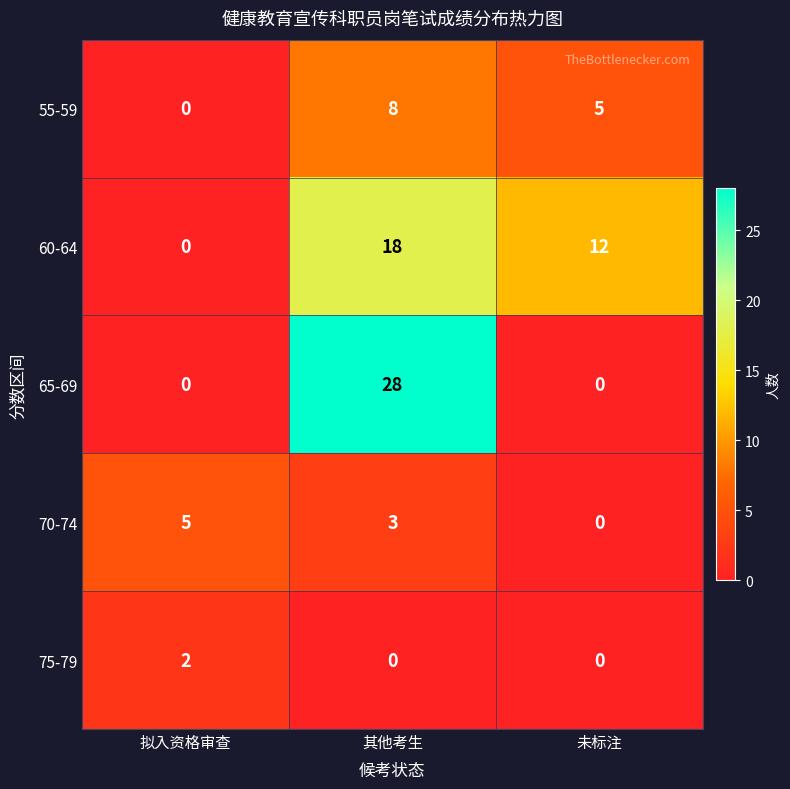

What is the highest value of the 70-74 series?

5